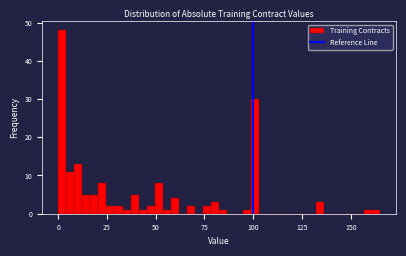

Read against the x-axis, roughly where is the centre of the tallest bar?

0